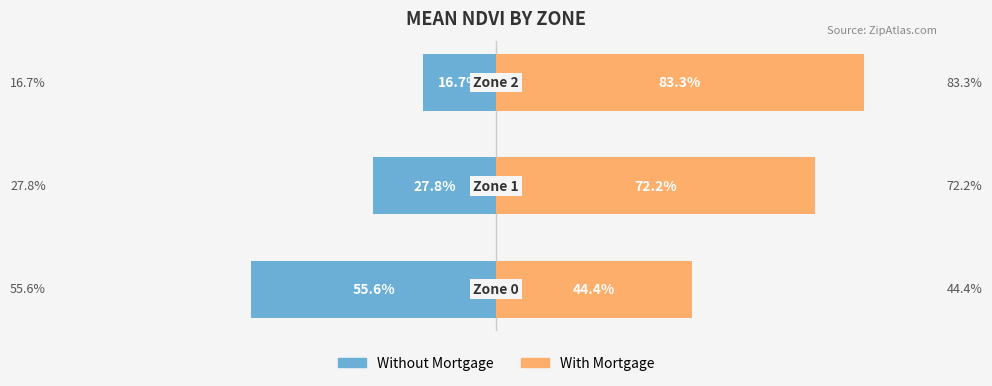

The value of Without Mortgage at −50 is -24.8. True or false?

False